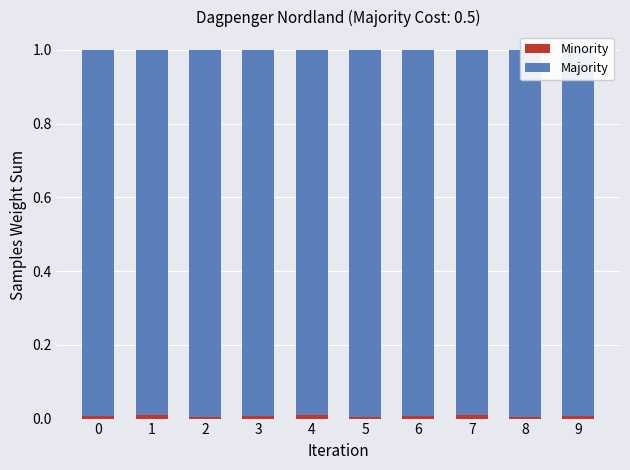

Between 4 and 6, which is larger?

4